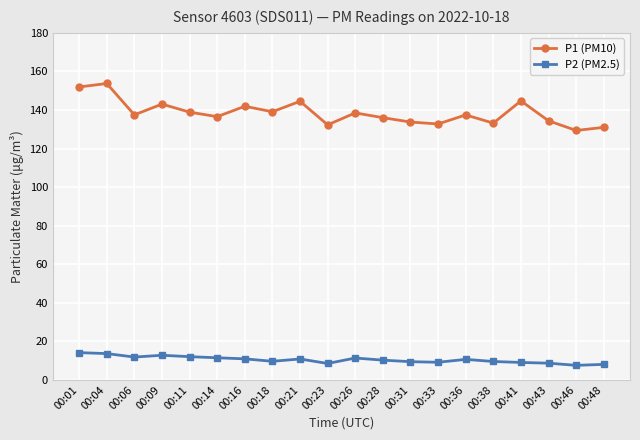

What is the difference between the highest and lowest values at 00:06?

125.7